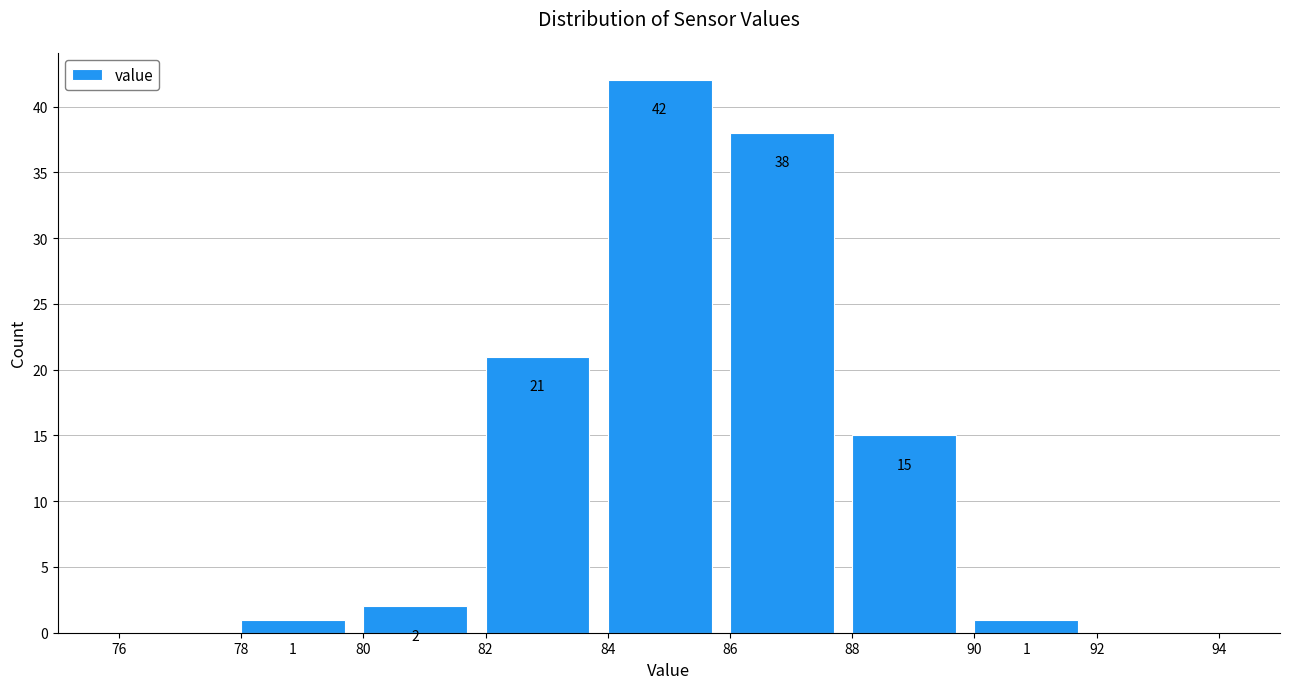

Which range on the x-axis has the tallest bar?

84 to 86